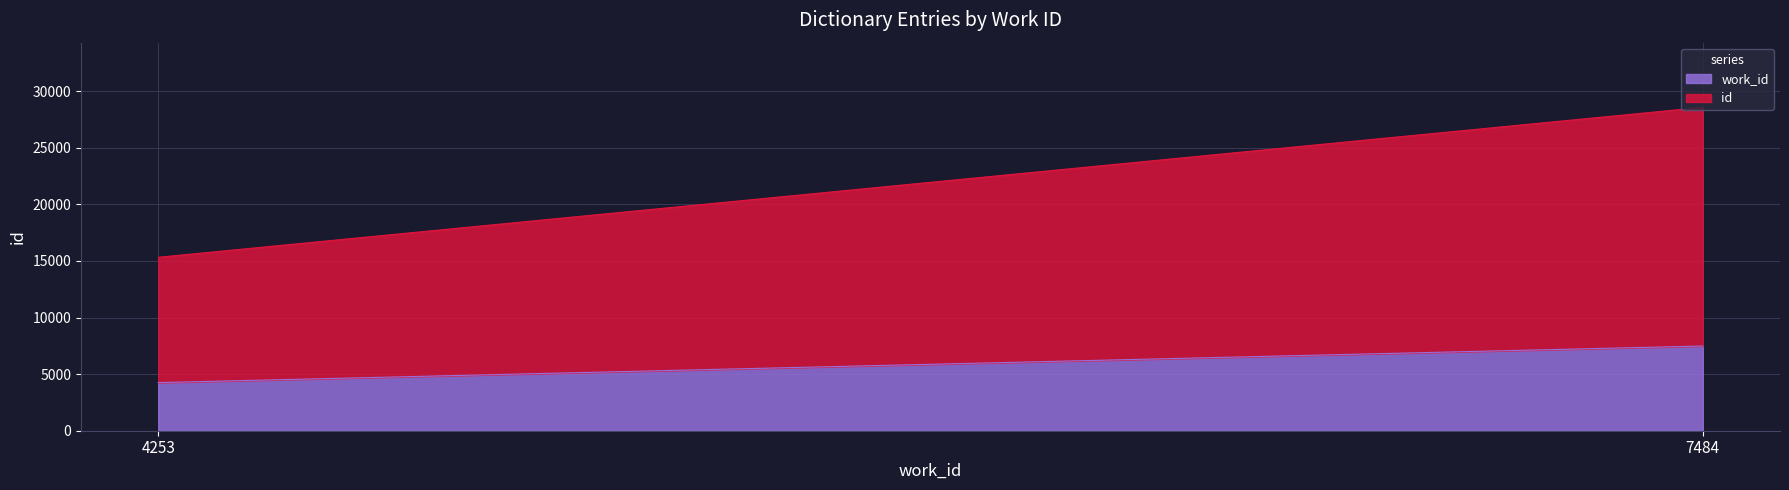

At how many categories does at least one series exceed 16516?

1